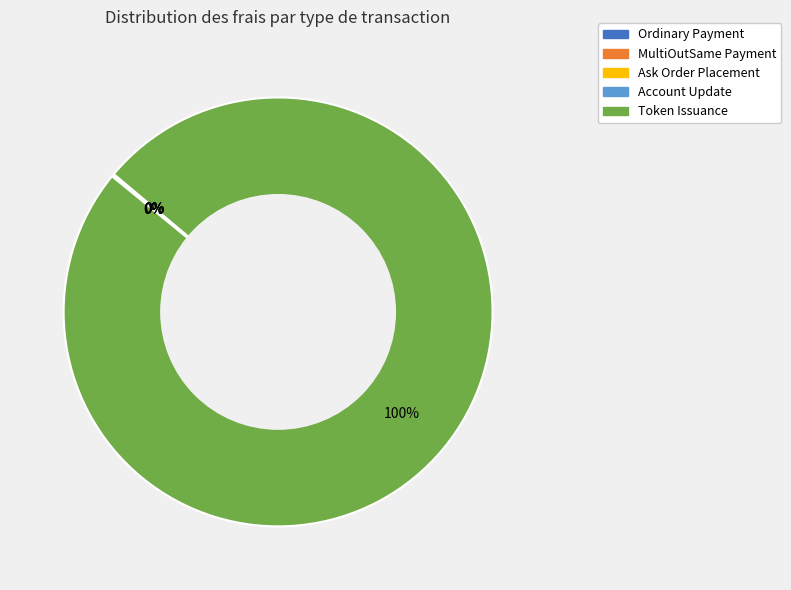

What is the largest slice in the pie chart?

Token Issuance